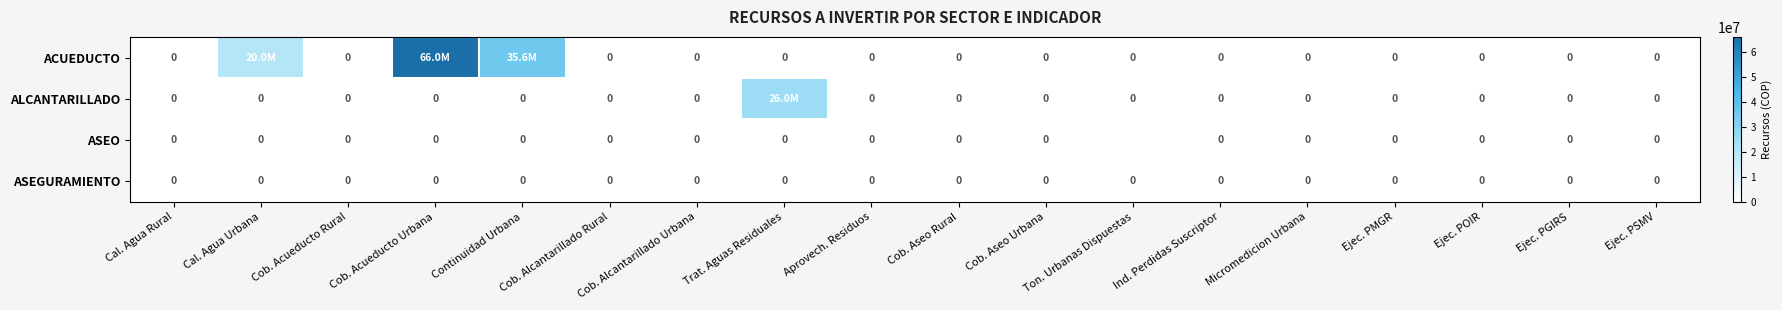

True or false: ASEO has a value of 0 at Cal. Agua Urbana.

True